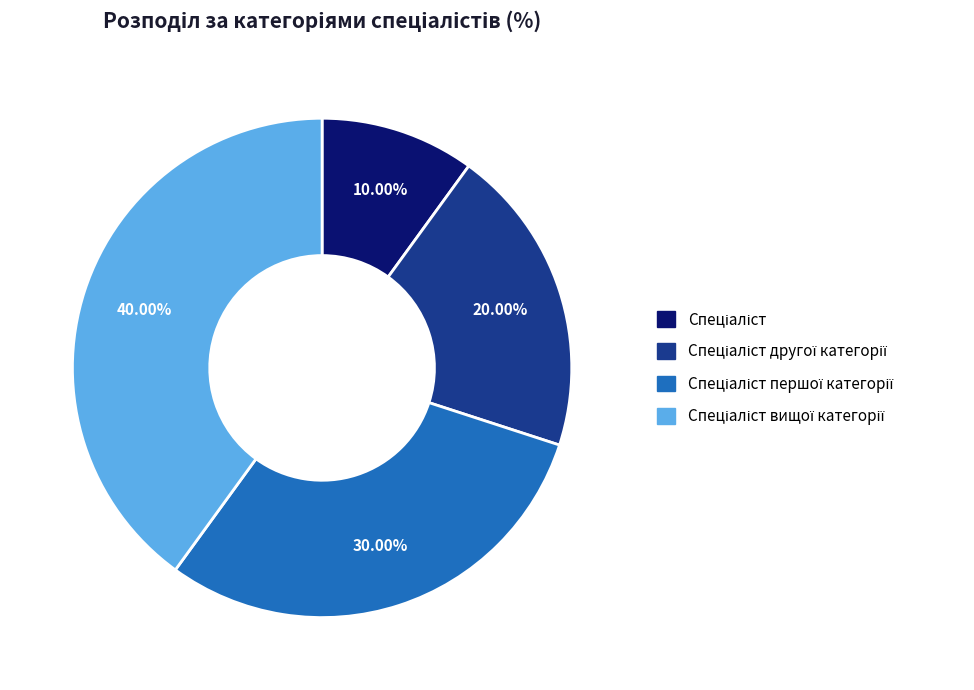

Does any single category account for the majority?

No